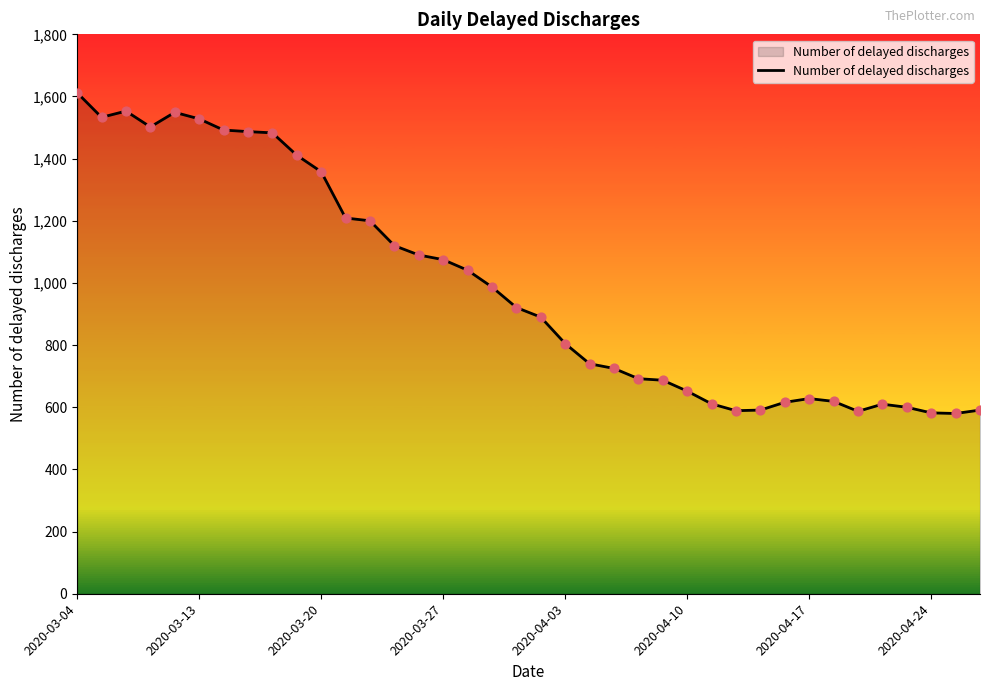

What is the minimum value shown in the chart?

580